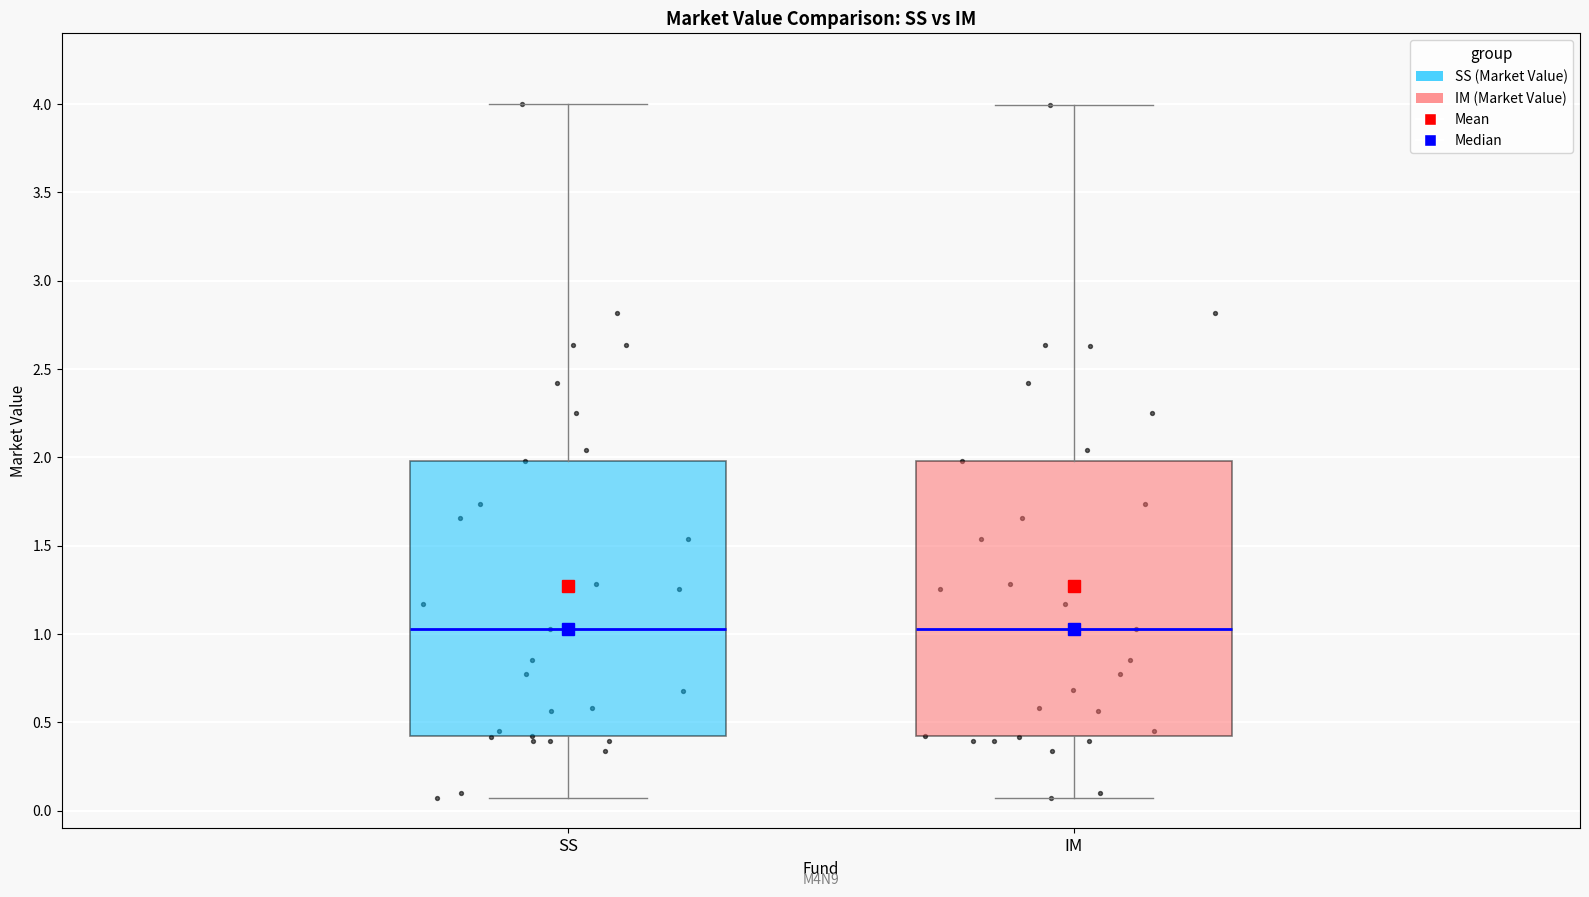

Reading left to right, read every box against the y-axis: the position of its median line, the range the box covers, and the ends of its whiskers. The values are not printed on the chart, so give them approximately, as read against the axis.

SS: median 1.05, box 0.40 to 2.00, whiskers 0.05 to 4.00
IM: median 1.05, box 0.40 to 2.00, whiskers 0.05 to 4.00